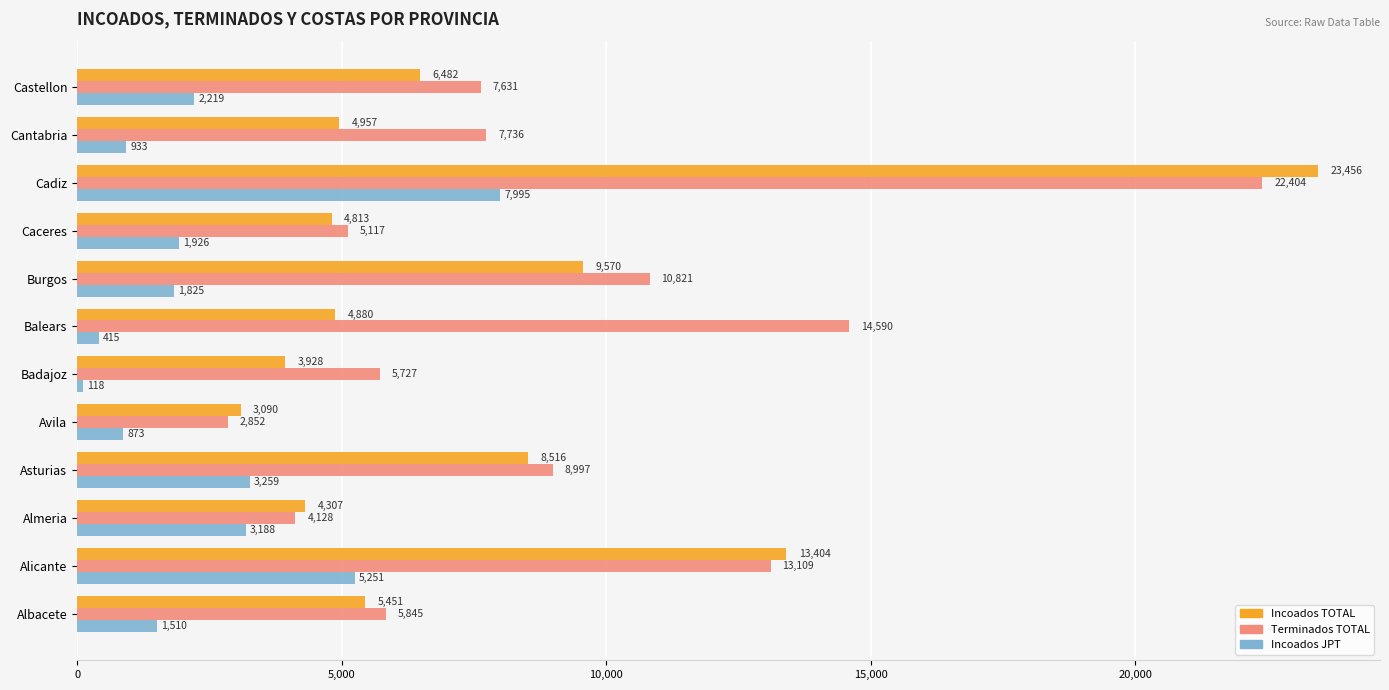

What is the difference between the second highest and second lowest values in the Terminados TOTAL series?

10462